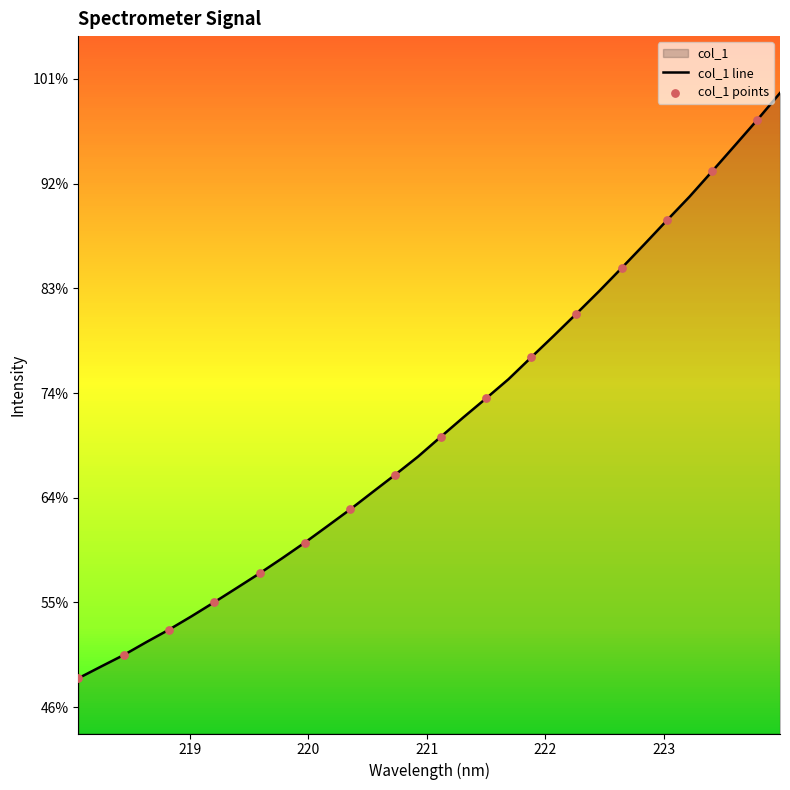

Between 219.0156 and 222.263, which is larger?

222.263